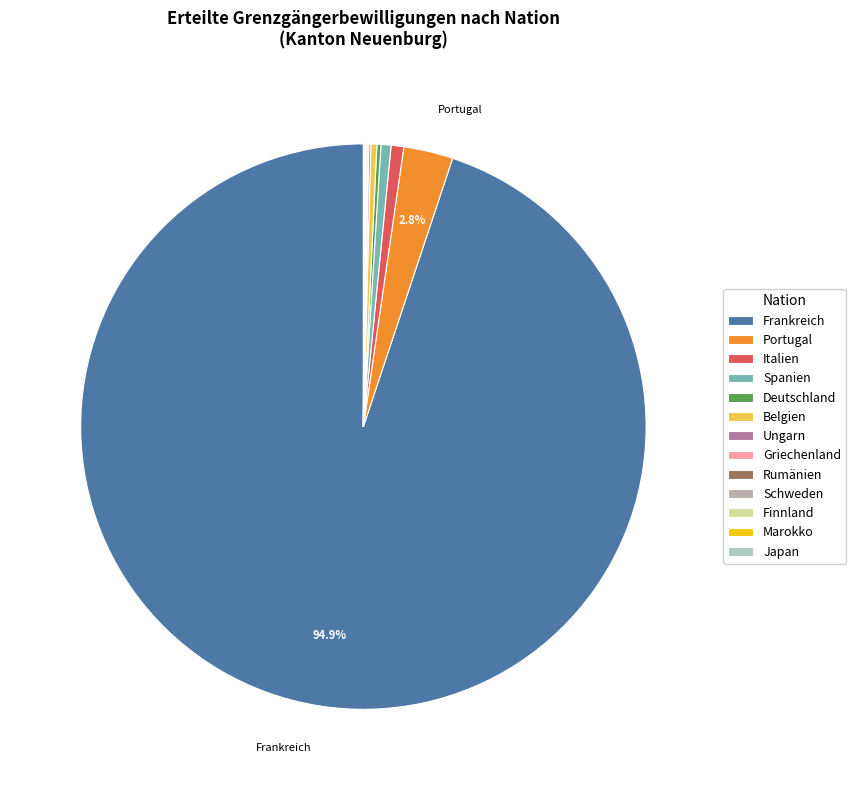

Does Frankreich account for over 50% of the chart?

Yes